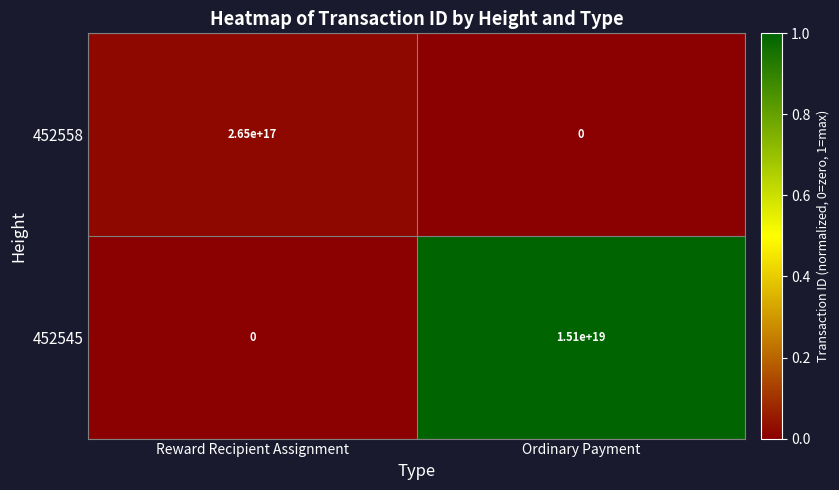

Which category has the highest value across all series?

Ordinary Payment